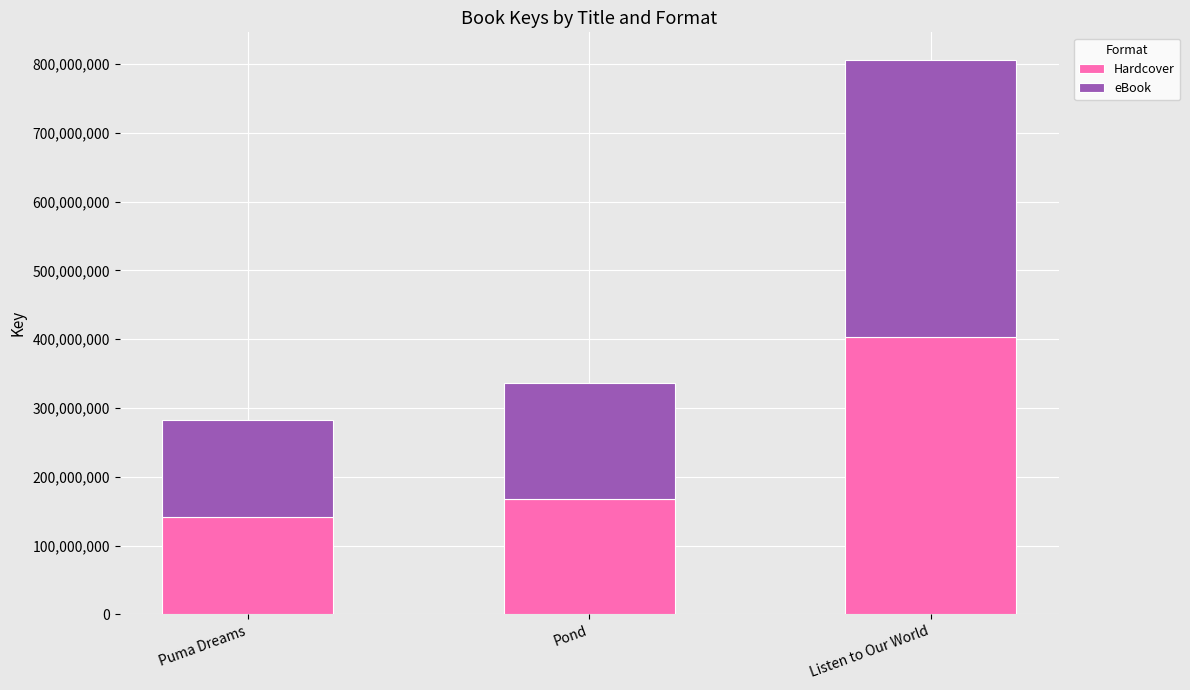

What is the minimum value for Hardcover?

141393520